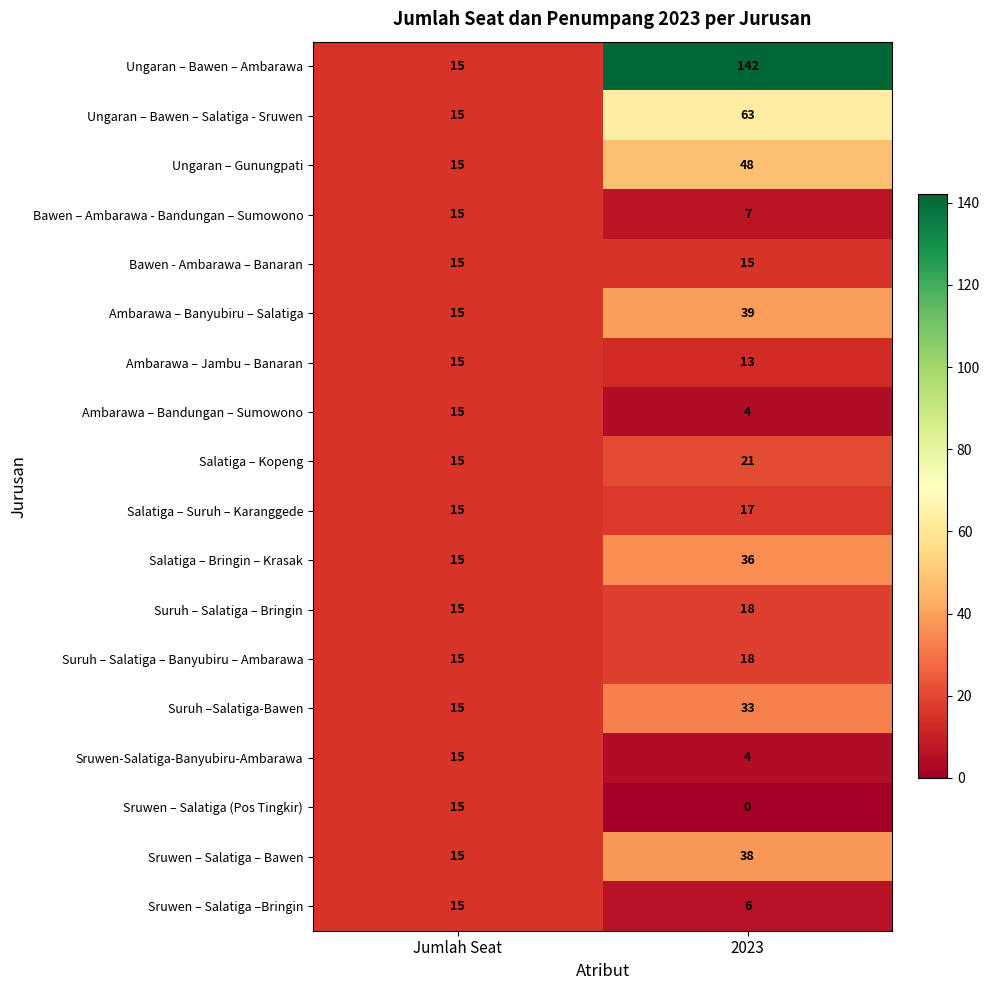

What is the difference between the maximum and minimum values in the Ungaran – Bawen – Ambarawa series?

127